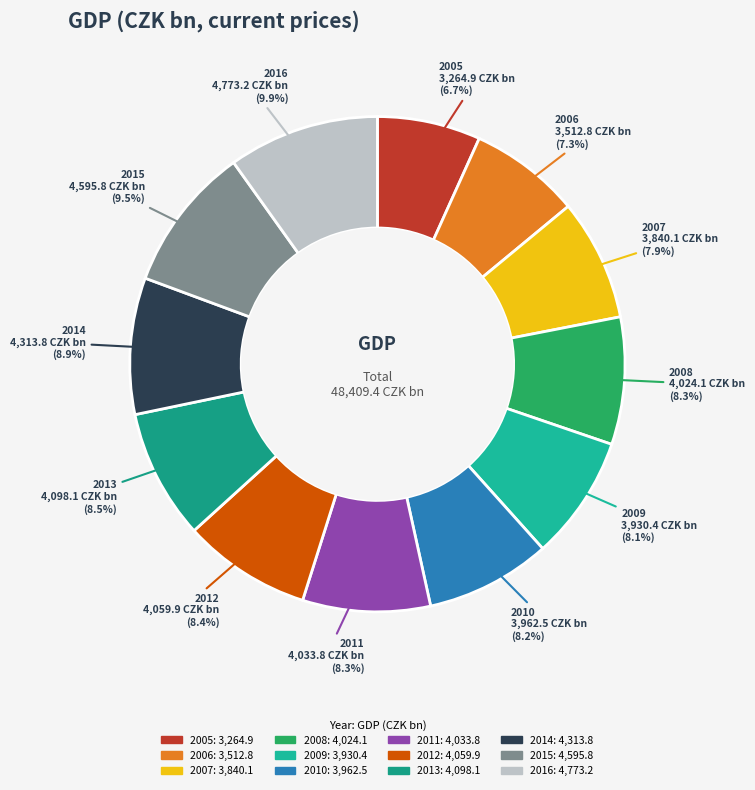

Approximately how many times larger is the value at 2008 compared to 2009?

1.0